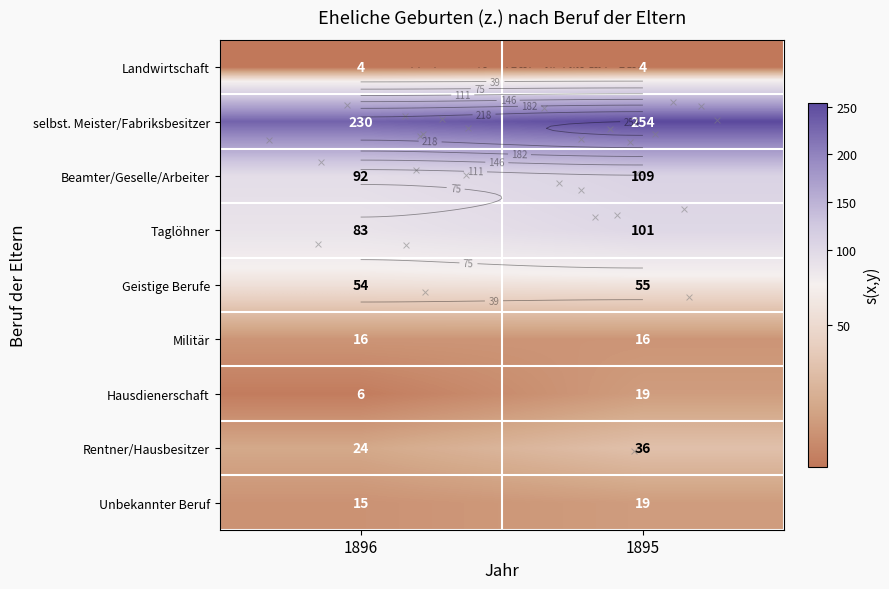

What is the maximum value for selbst. Meister/Fabriksbesitzer?

254